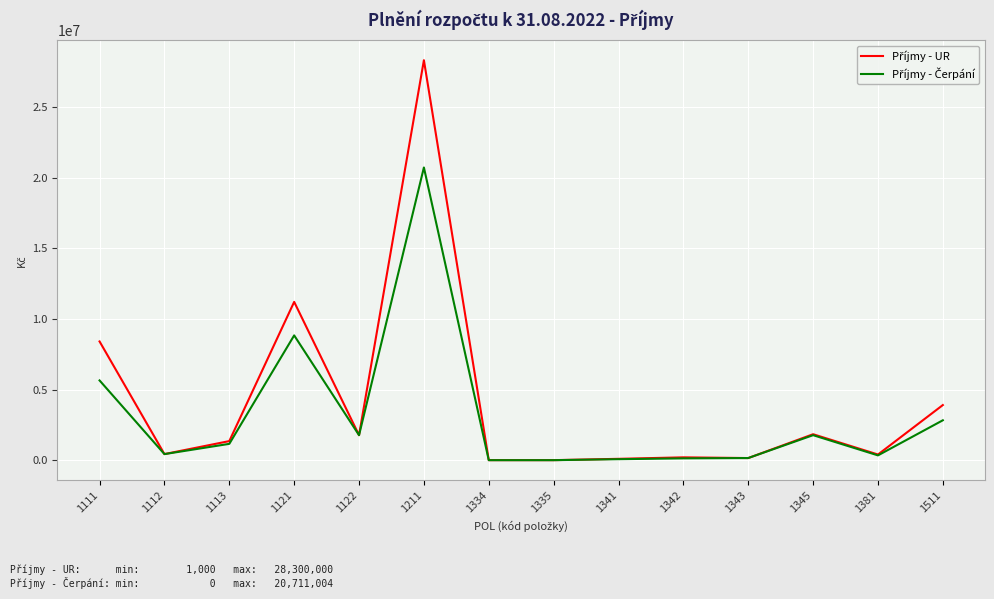

At which category is the sum across all series the highest?

1211